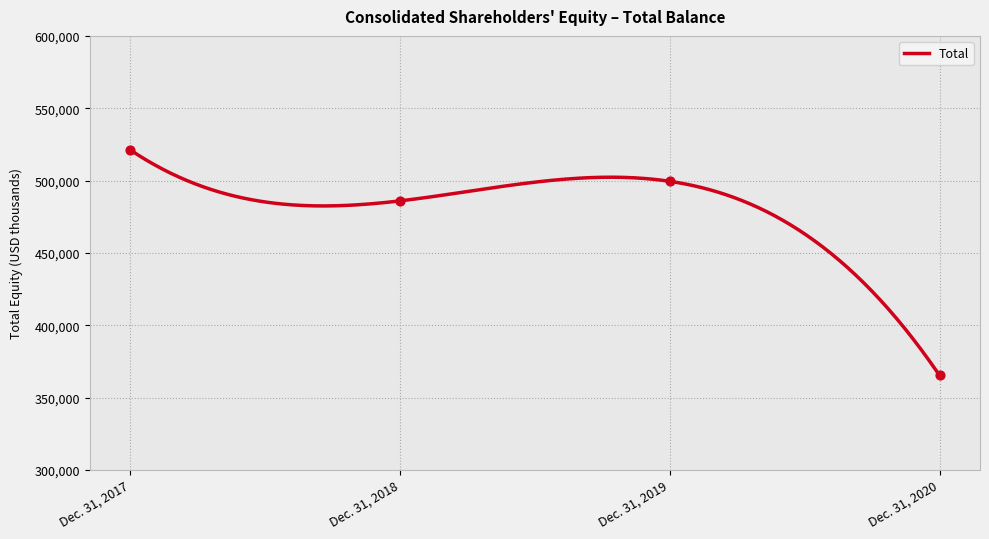

What is the ratio of the value at Dec. 31, 2018 to the value at Dec. 31, 2019?

1.0